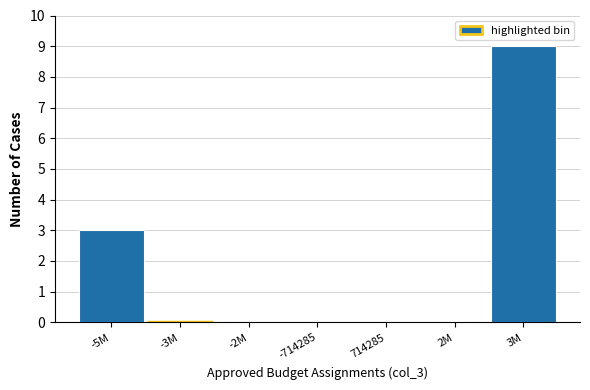

Reading left to right, extract all data points from this chart.

-5M=3	-3M=0	-2M=0	-714285=0	714285=0	2M=0	3M=9